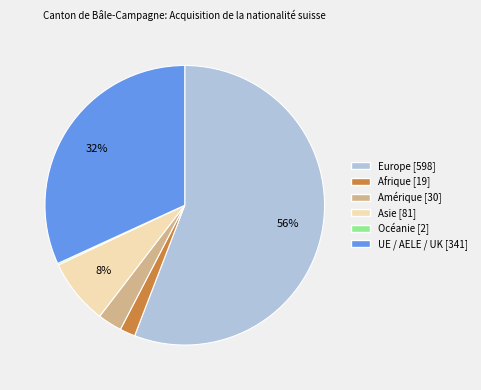

The Asie slice represents 1% of the pie. True or false?

False